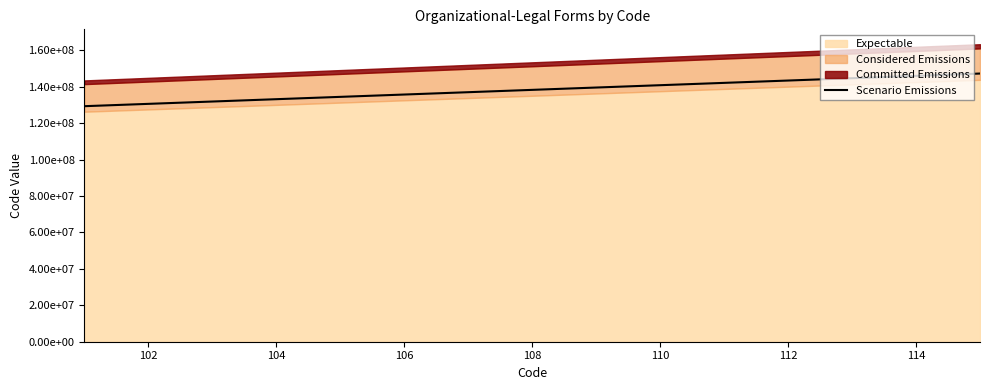

Does the chart have visible grid lines?

No